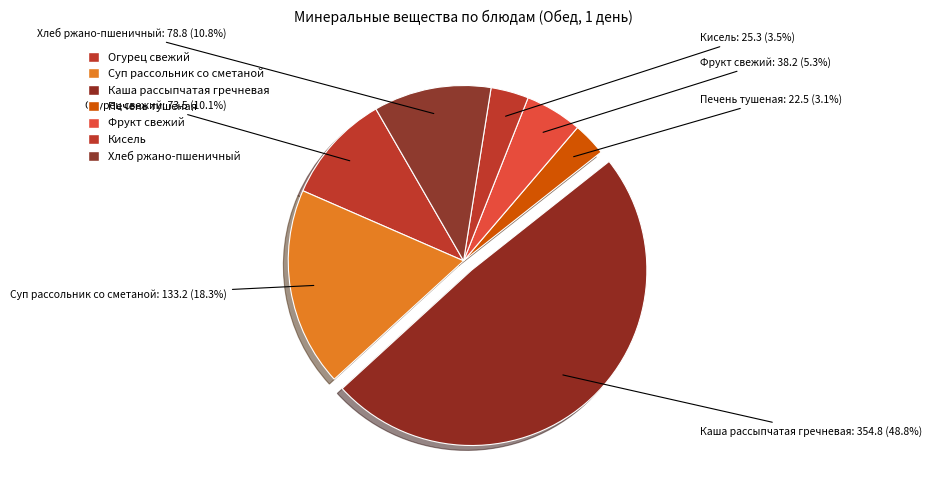

Is the sum of Хлеб ржано-пшеничный and Фрукт свежий greater than half?

No